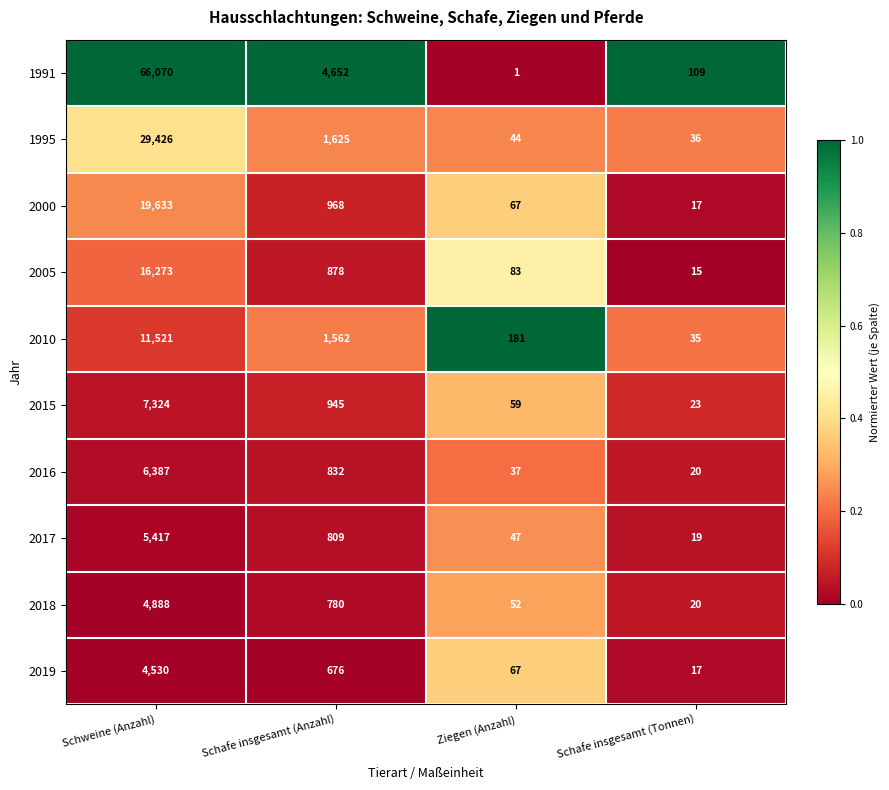

Which series changed the most between Schweine (Anzahl) and Schafe insgesamt (Tonnen)?

1991